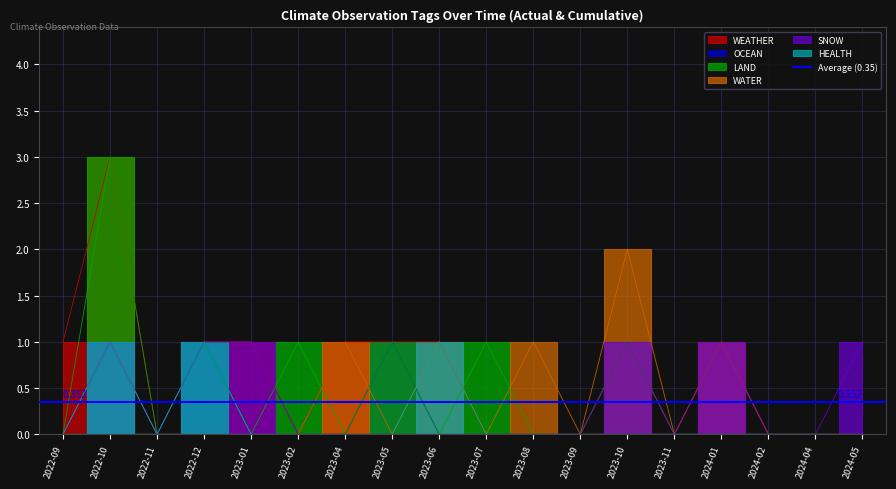

What is the difference between the highest and lowest values at 2023-08?

1